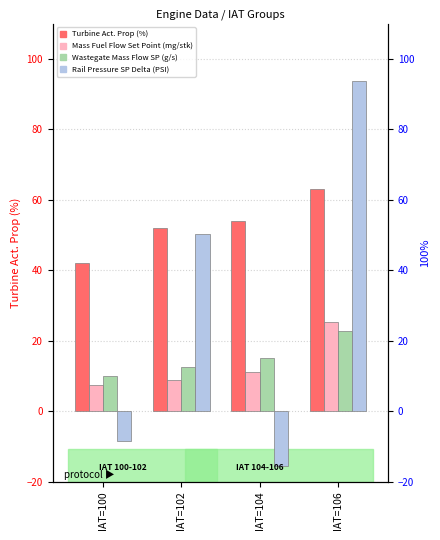

At which label is Mass Fuel Flow Set Point (mg/stk) closest to 16?

IAT=104